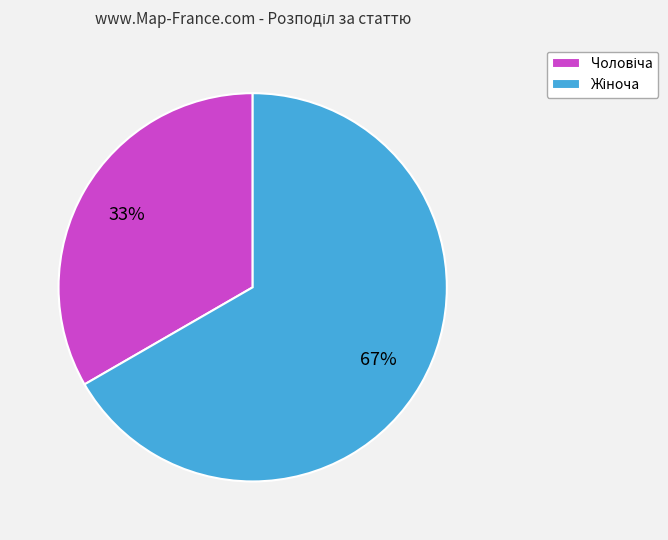

How many segments does this pie chart have?

2